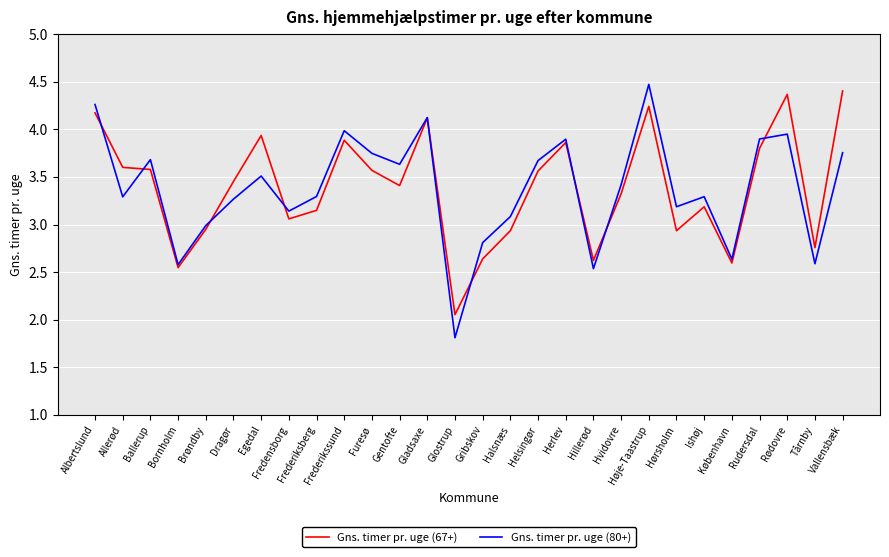

True or false: Gns. timer pr. uge (80+) and Gns. timer pr. uge (67+) cross at least once.

True